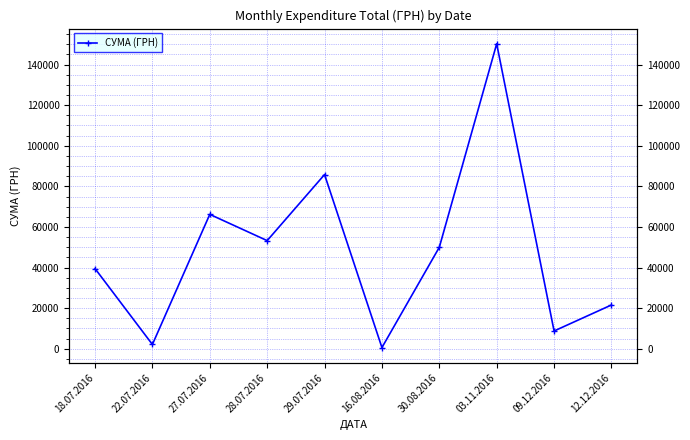

At which label is the value closest to 75412?

27.07.2016